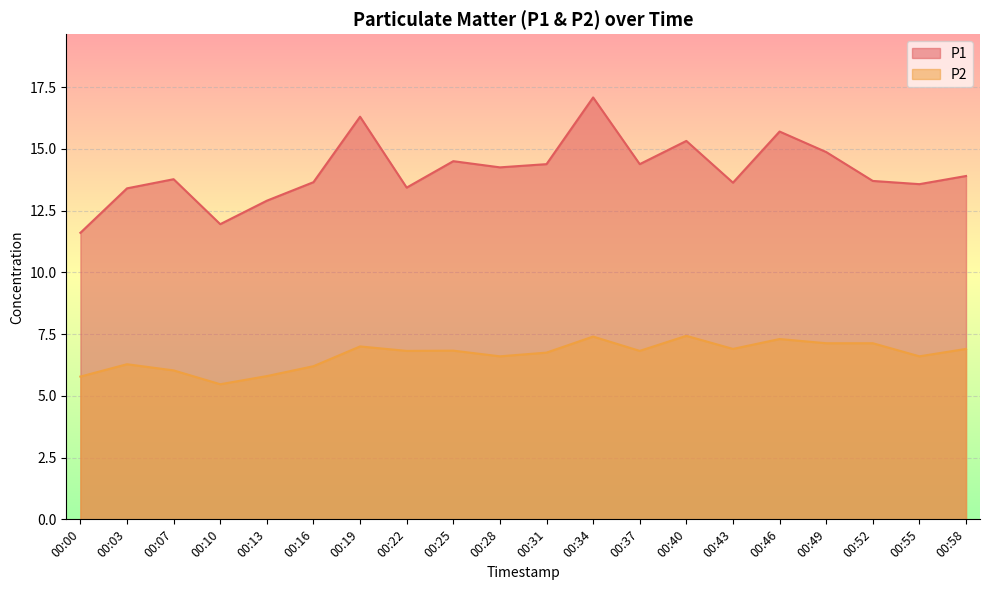

Does the chart display data point markers on the line(s)?

No